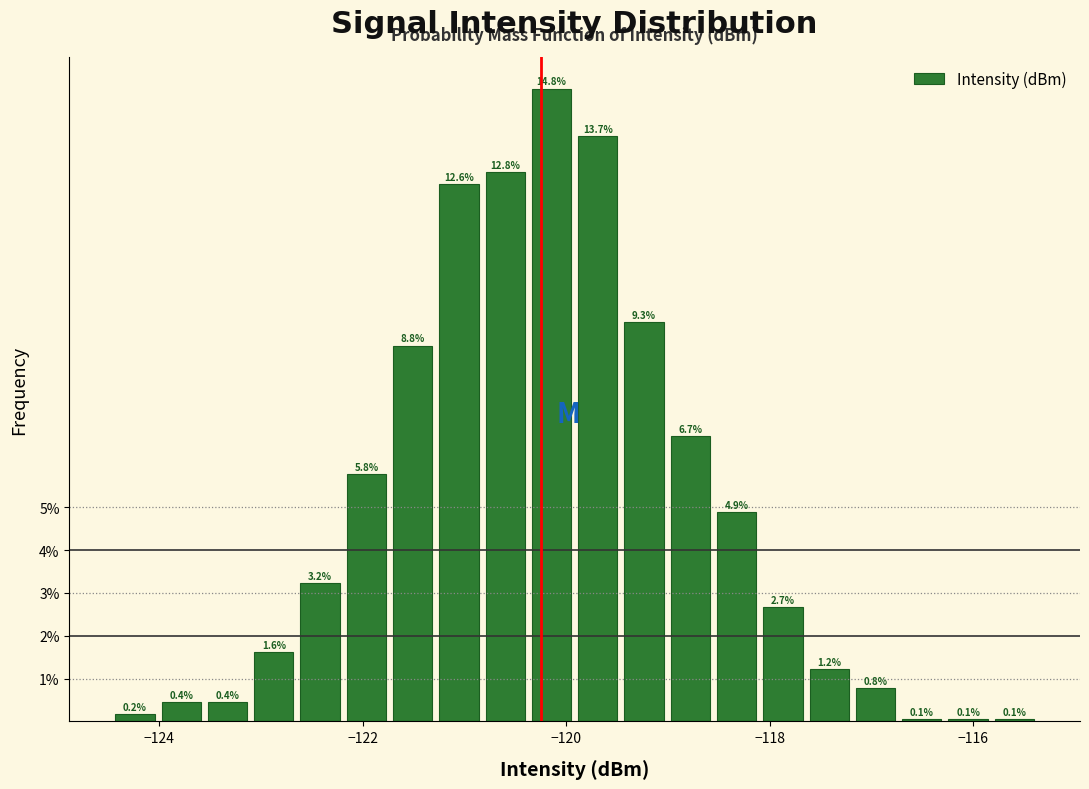

Read against the x-axis, roughly where is the centre of the tallest bar?

-120.2